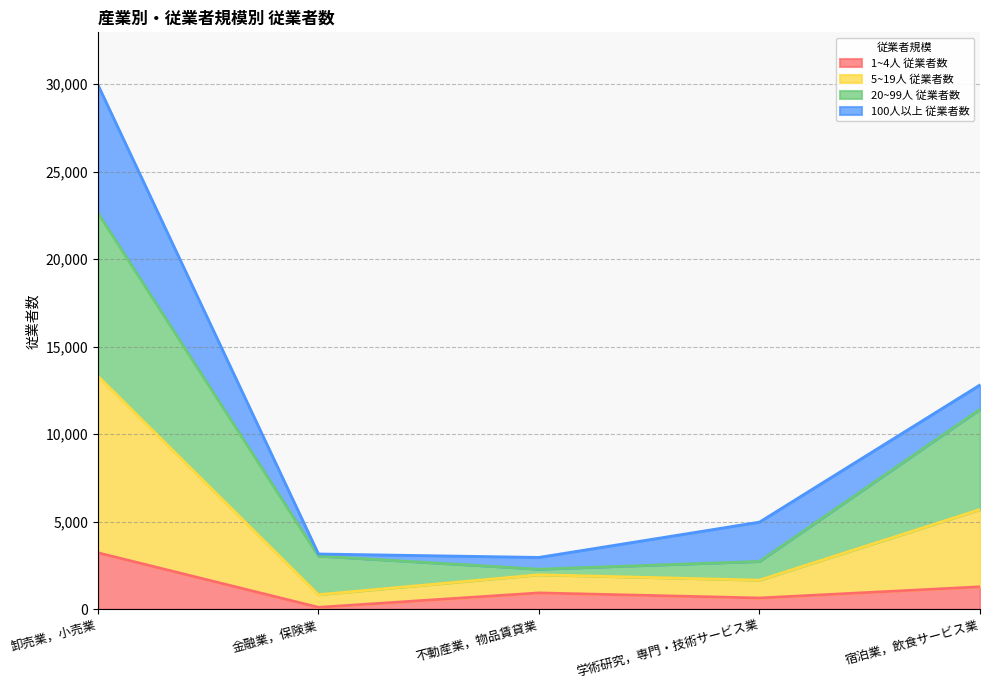

Which series has the widest spread of values?

20~99人 従業者数